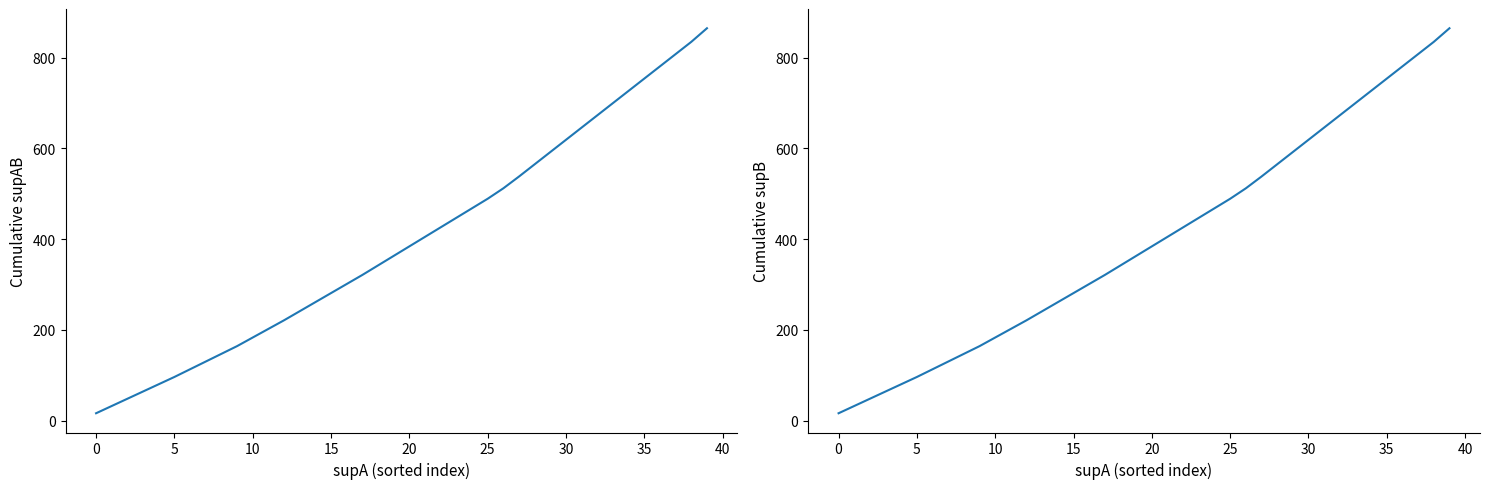

What is the value of the supAB point at the 25th from the left?

468